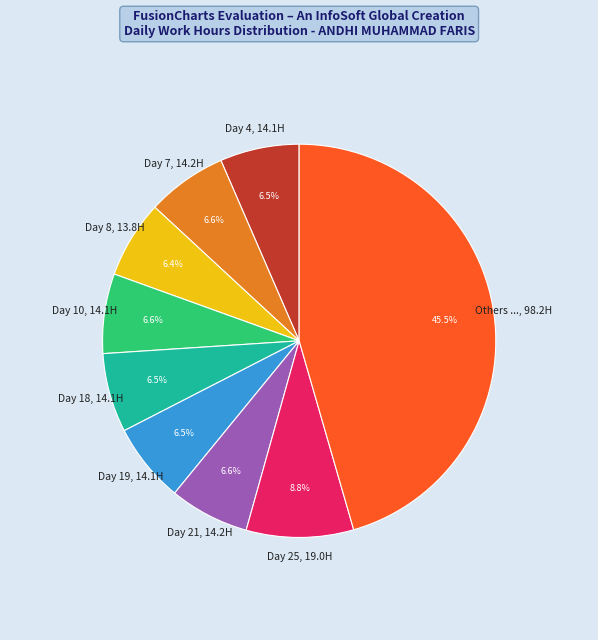

What is the ratio of the value at Day 4, 14.1H to the value at Day 21, 14.2H?

1.0